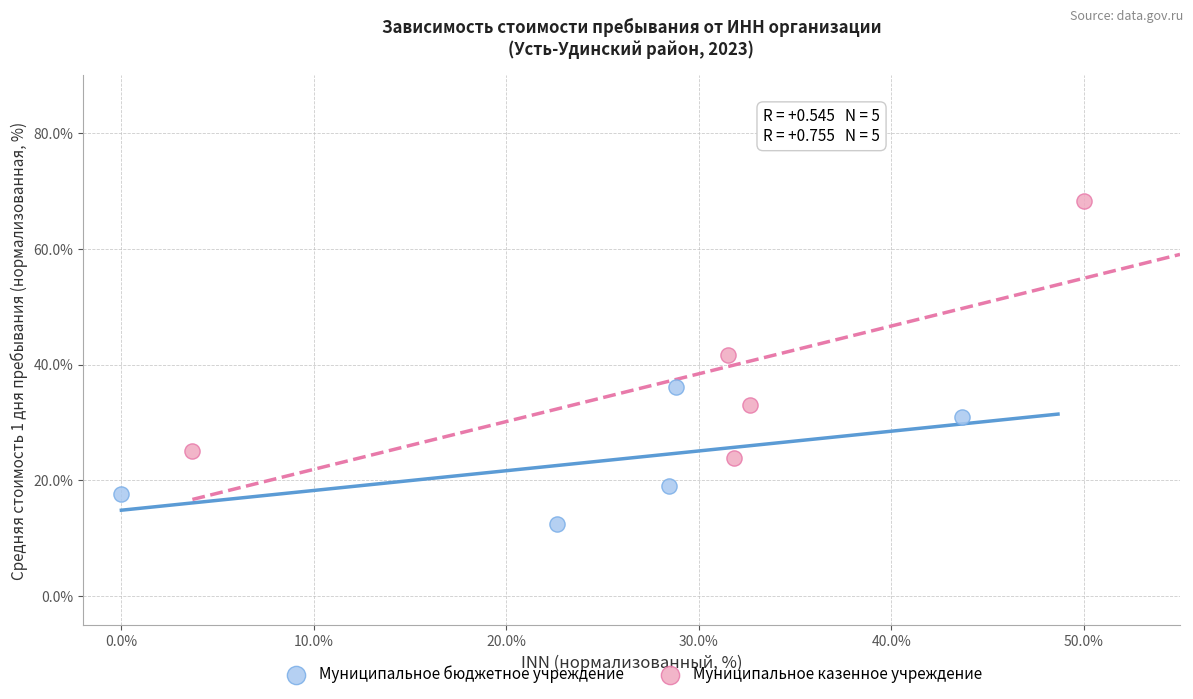

Which series has the widest spread of Y values?

Муниципальное казенное учреждение